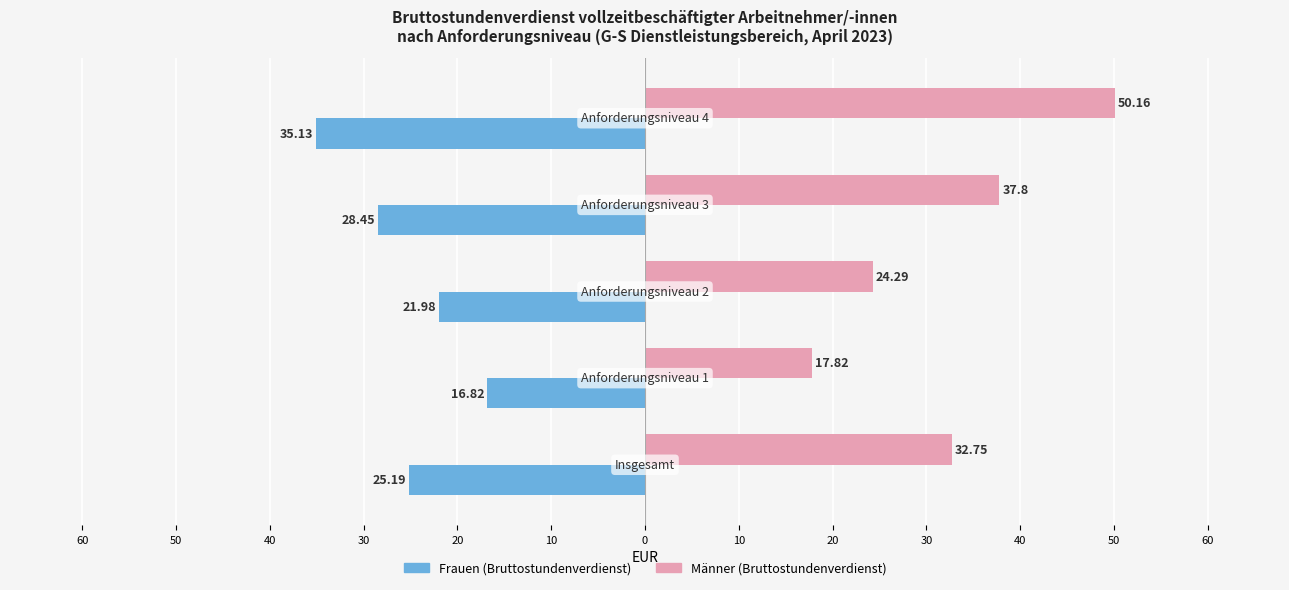

Reading left to right, extract all data points from this chart.

Männer (Bruttostundenverdienst): 32.8	17.8	24.3	37.8	50.2
Frauen (Bruttostundenverdienst): -25.2	-16.8	-22.0	-28.4	-35.1